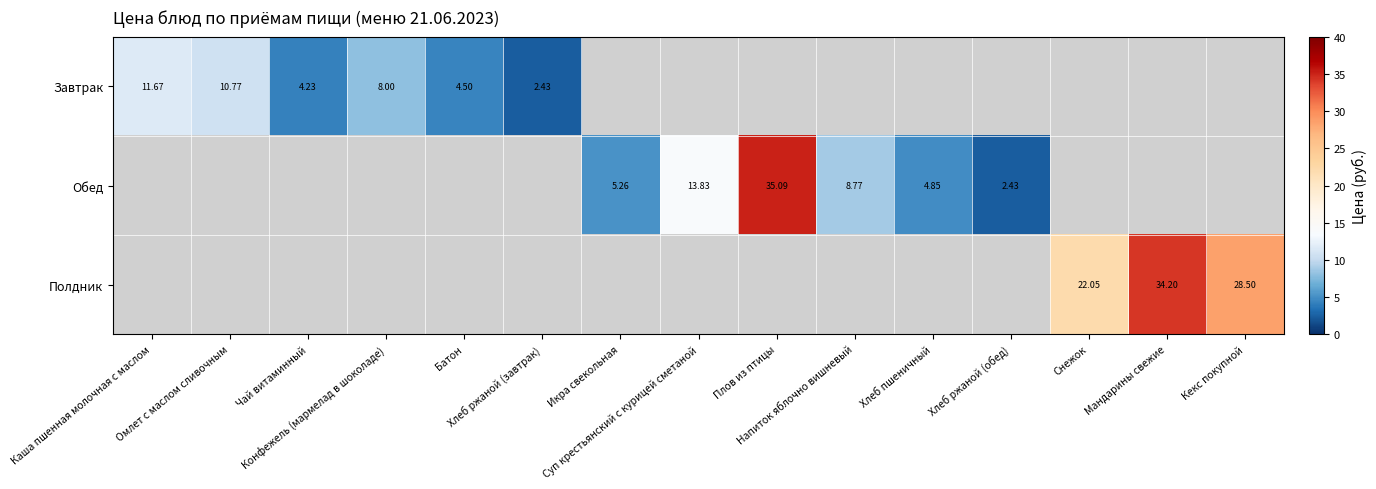

At which label does Обед reach its peak?

Каша пшенная молочная с маслом